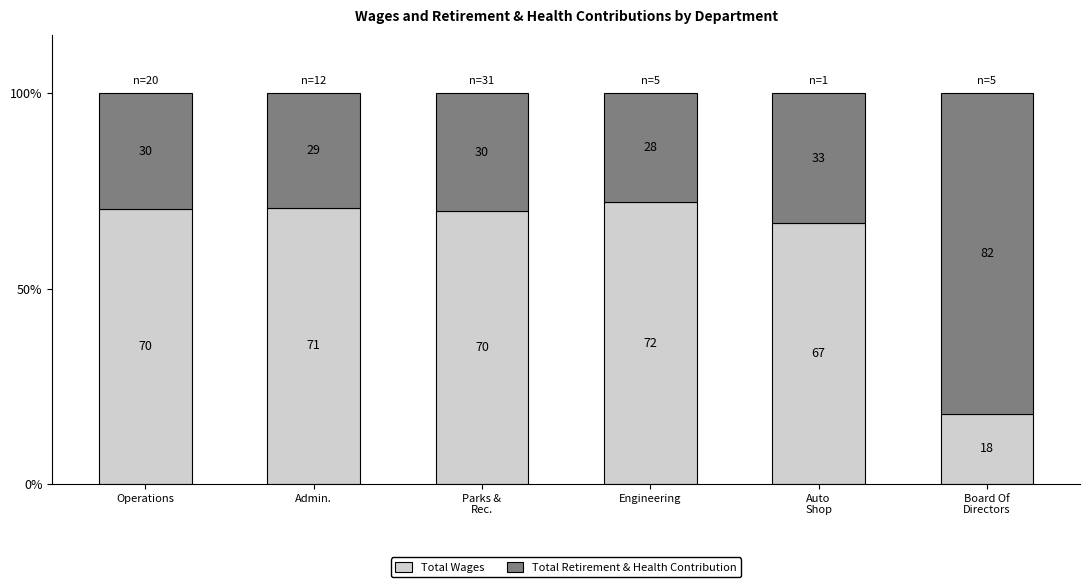

What is the total value across all series at Parks &
Rec.?

100.0